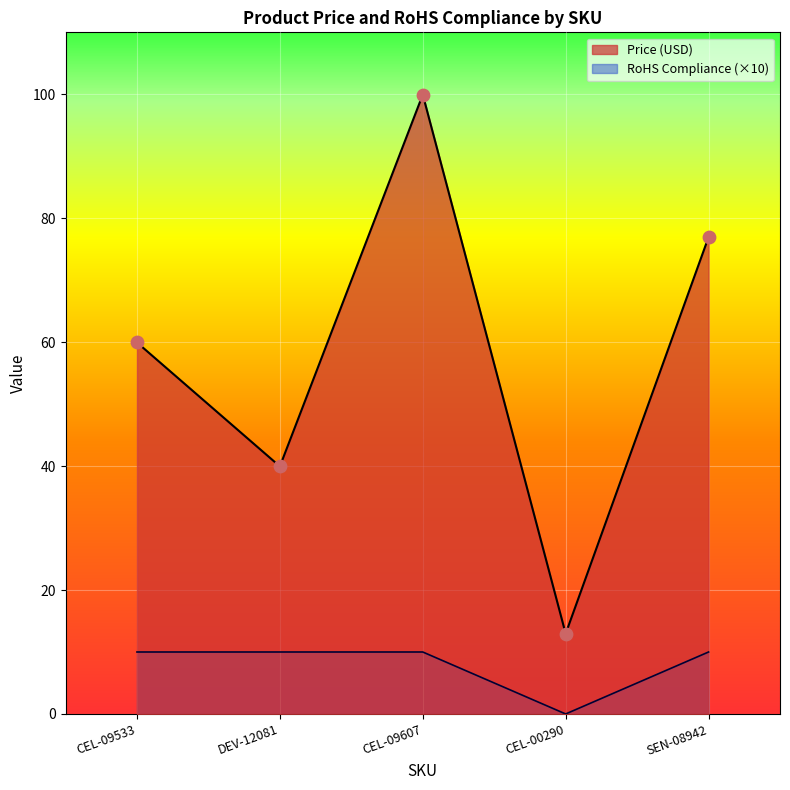

Which series has the largest total across all categories?

Price (USD)